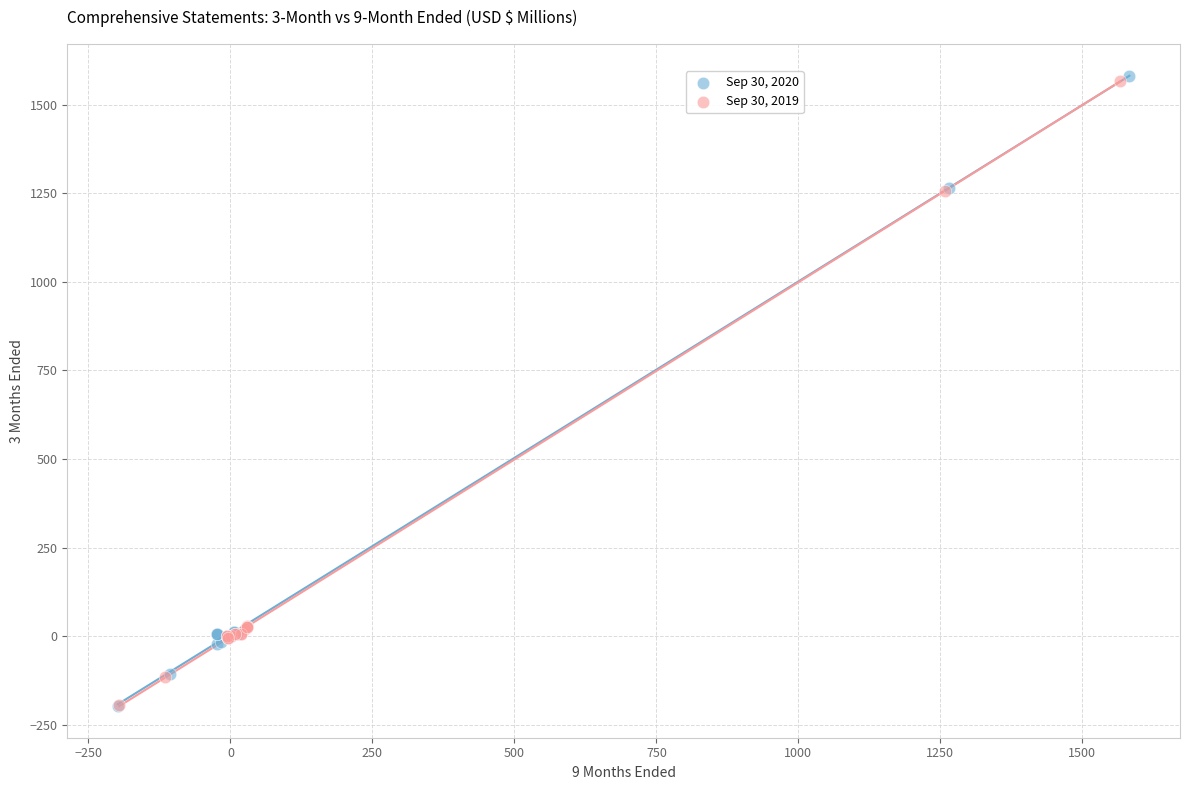

Which series reaches the maximum Y coordinate?

Sep 30, 2020